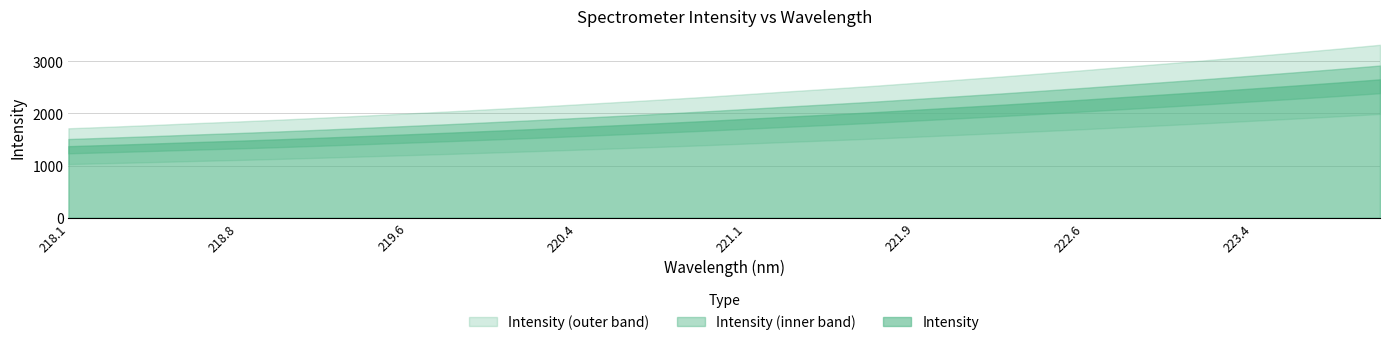

What is the difference between the maximum and minimum values?

1281.9